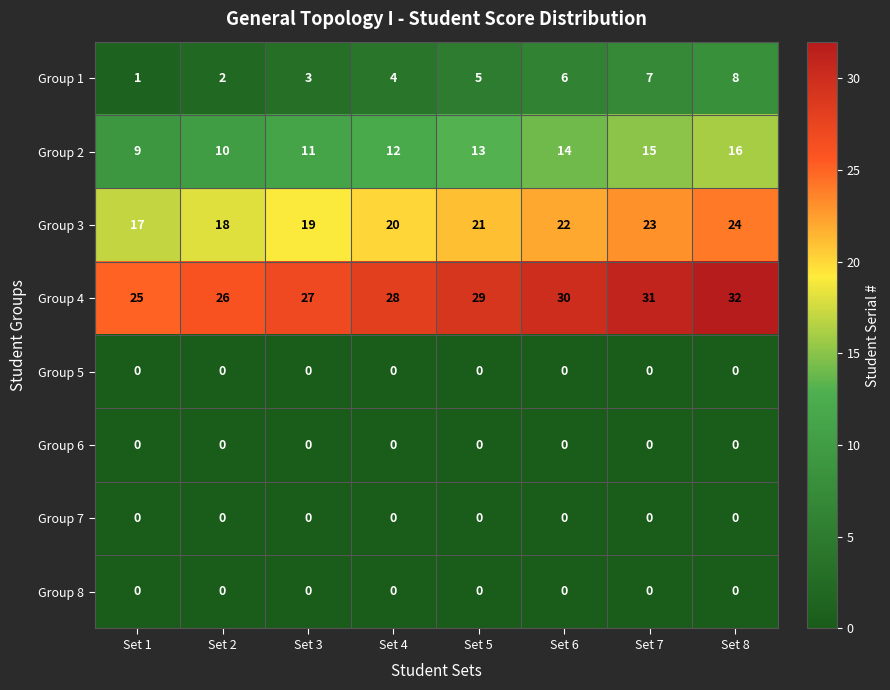

What is the greatest value displayed?

32